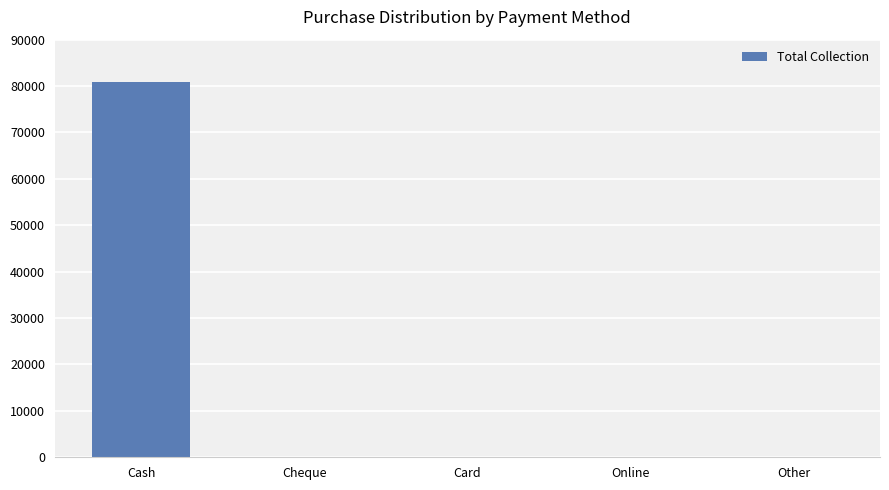

At which category does the chart reach its peak across all series?

Cash